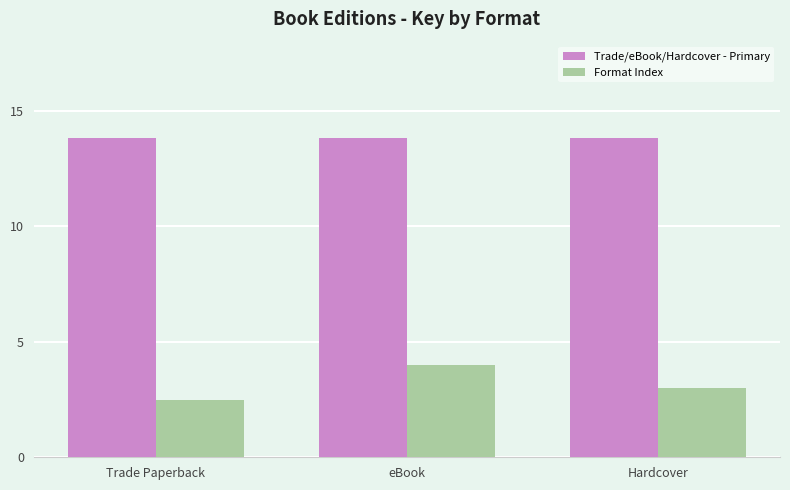

Which series has the widest spread of values?

Format Index